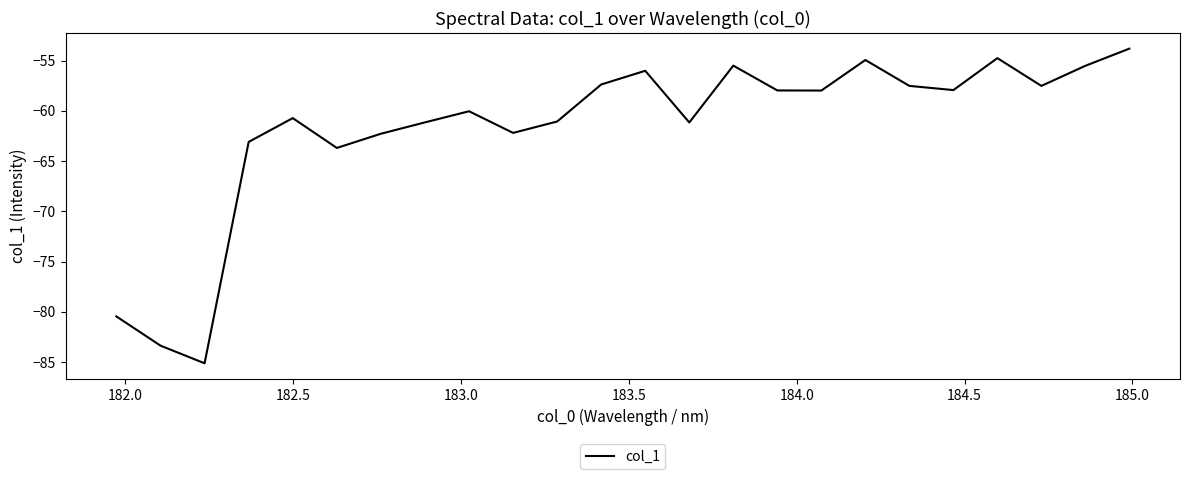

What is the minimum value shown in the chart?

-85.1